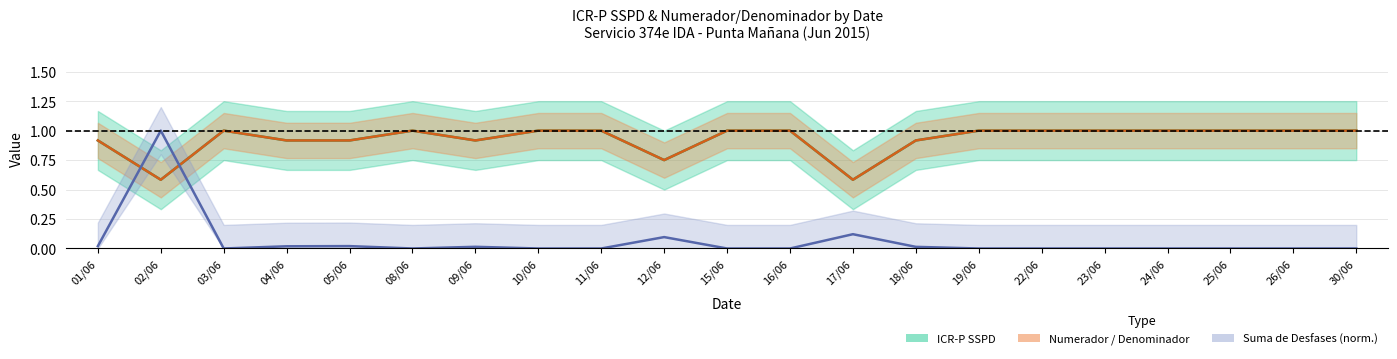

What is the average value of the ICR-P SSPD series?

0.9